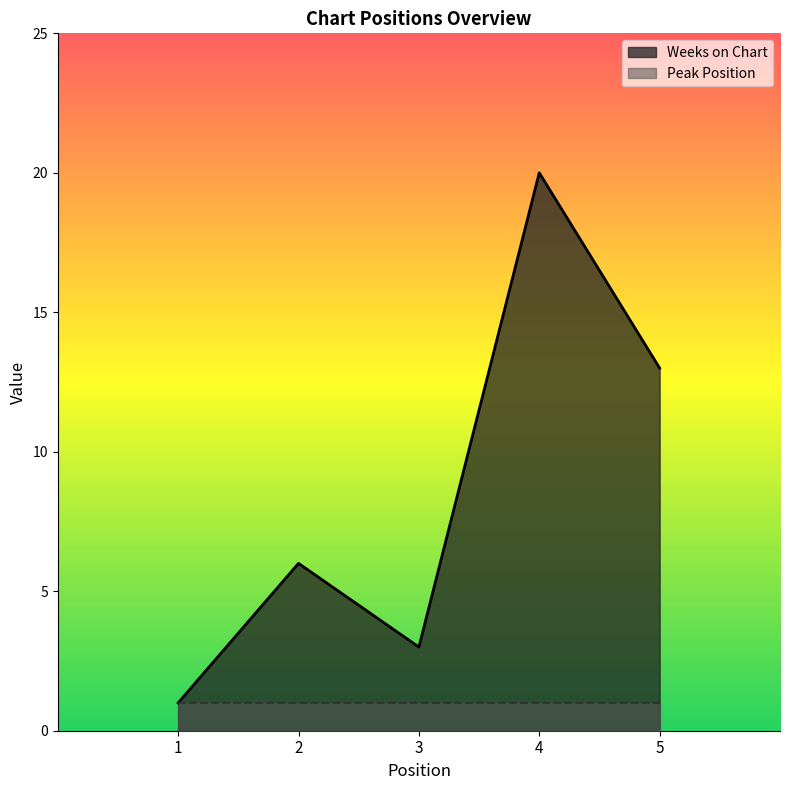

What is the difference between the maximum and minimum values?

19